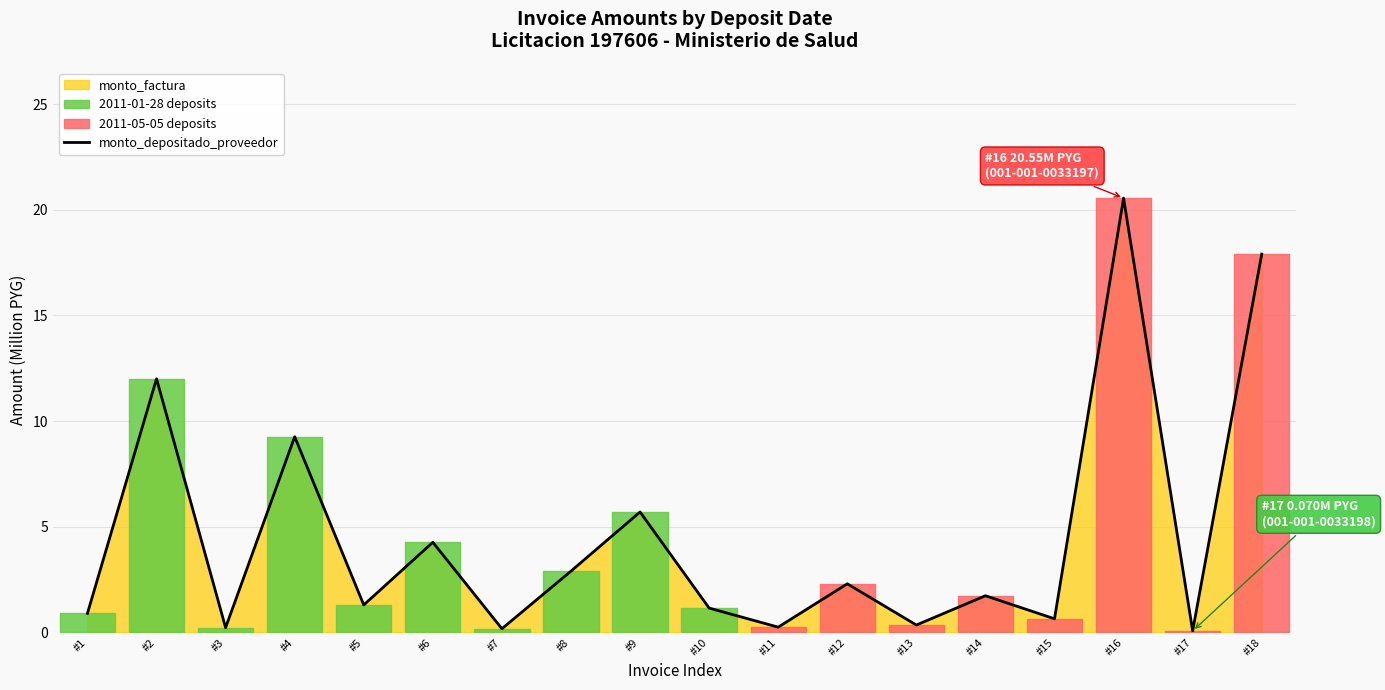

List the labels in order of value, smallest first.

#17, #7, #3, #11, #13, #15, #1, #10, #5, #14, #12, #8, #6, #9, #4, #2, #18, #16